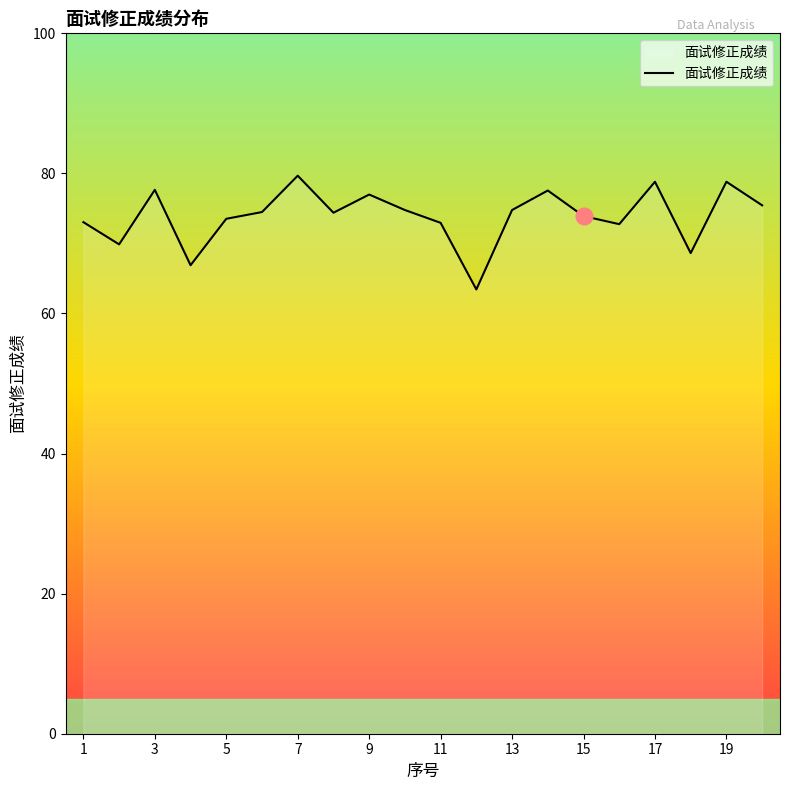

What is the difference between the maximum and minimum values?

16.2